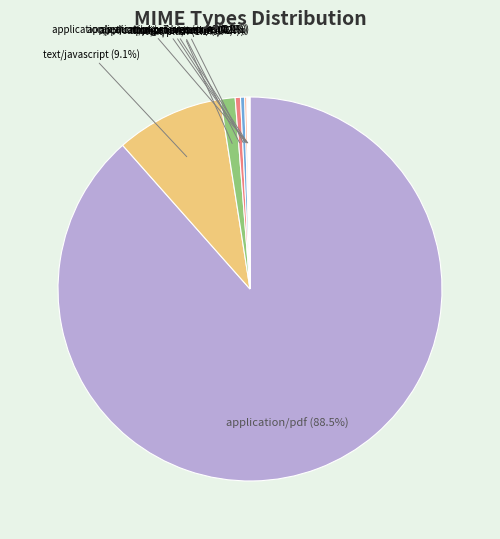

Is application/xml (0.4%) the majority of the pie?

No